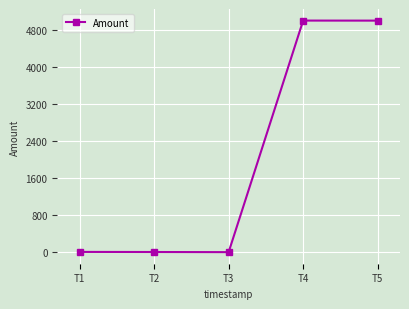

What is the difference between the maximum and minimum values?

5000